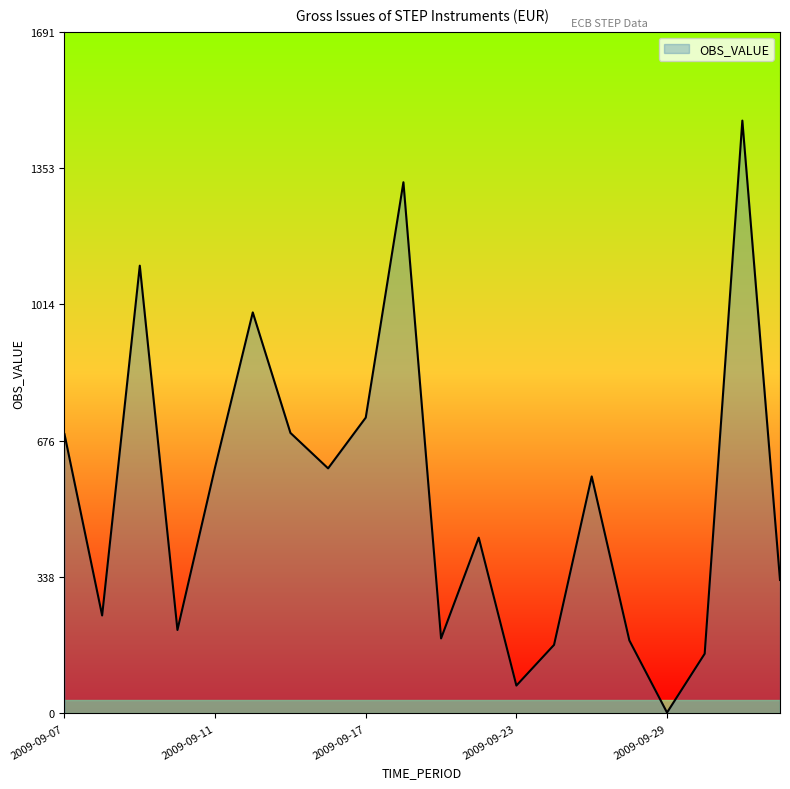

What is the maximum value shown in the chart?

1471